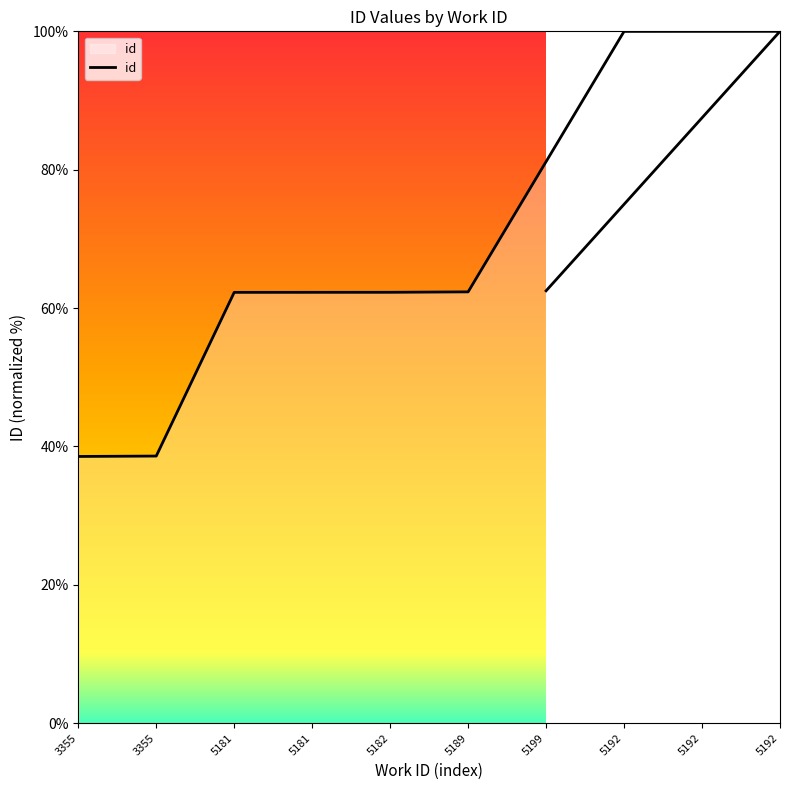

What is the minimum value shown in the chart?

38.5